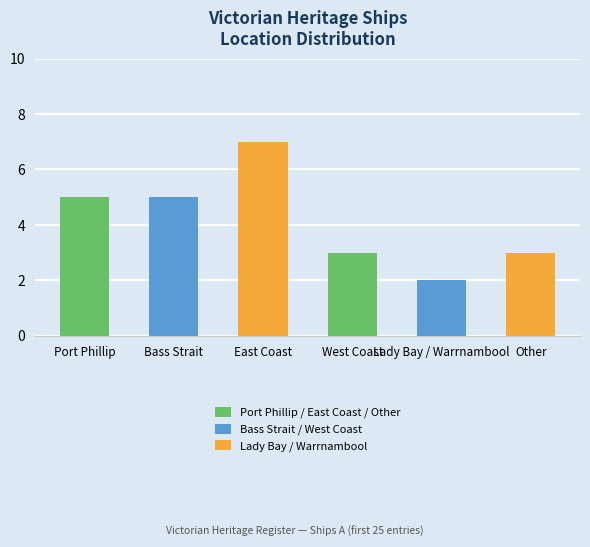

Does the chart contain any negative values?

No